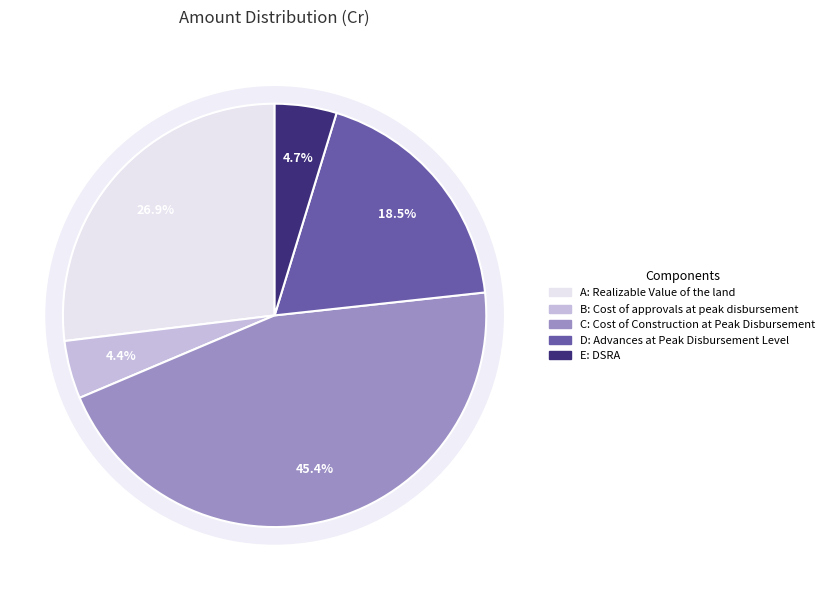

Which slice is the smallest?

B